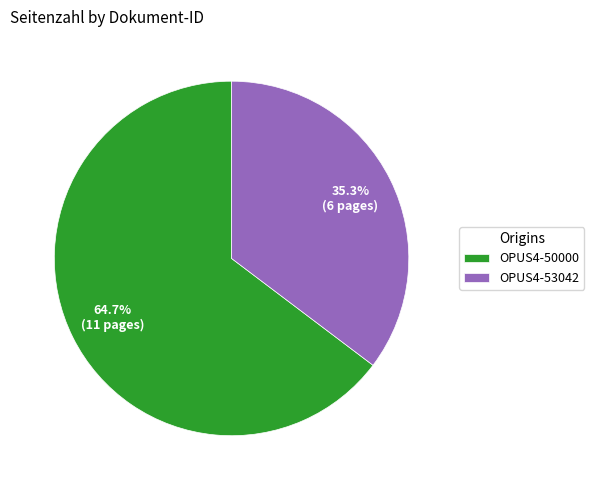

What portion of the pie excludes OPUS4-50000?

35.3%